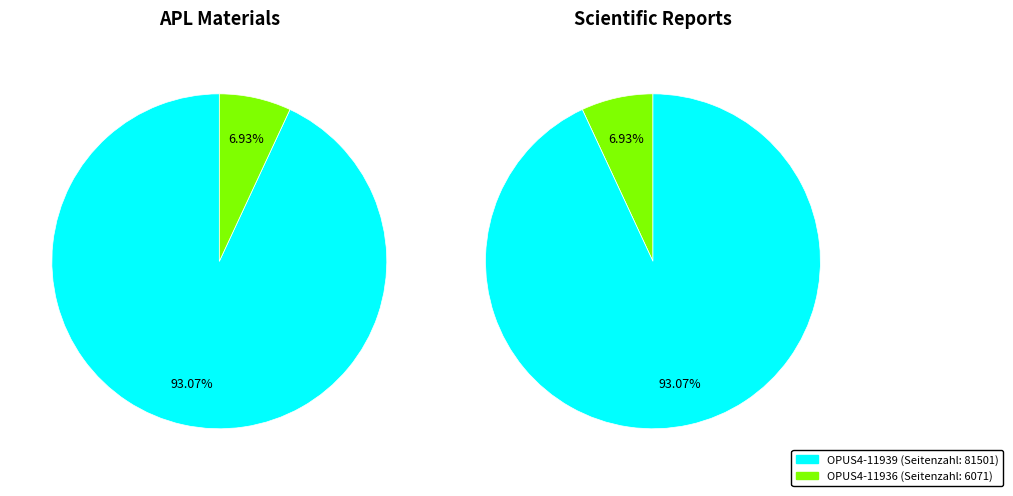

True or false: OPUS4-11939 accounts for 84% of the total.

False